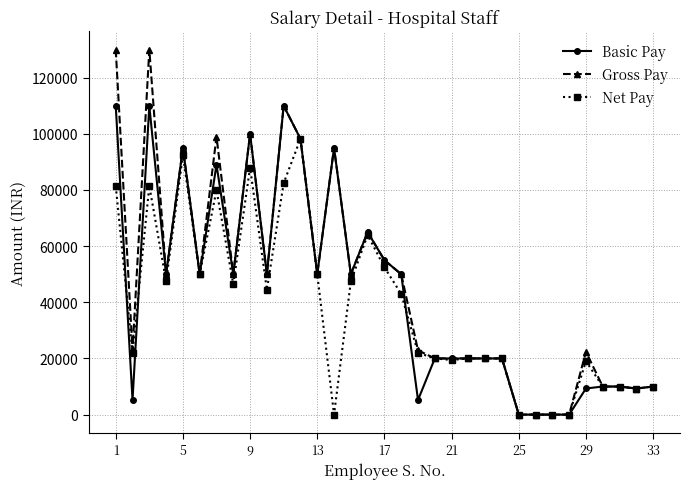

Which series has the largest range (max minus min)?

Gross Pay